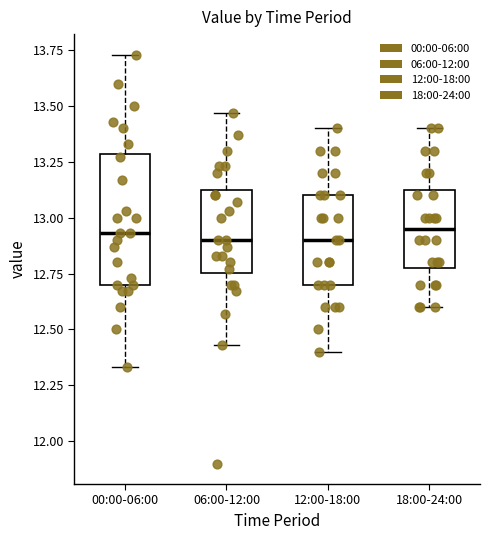

Which box is the tallest, from its lower edge to its upper edge?

00:00-06:00